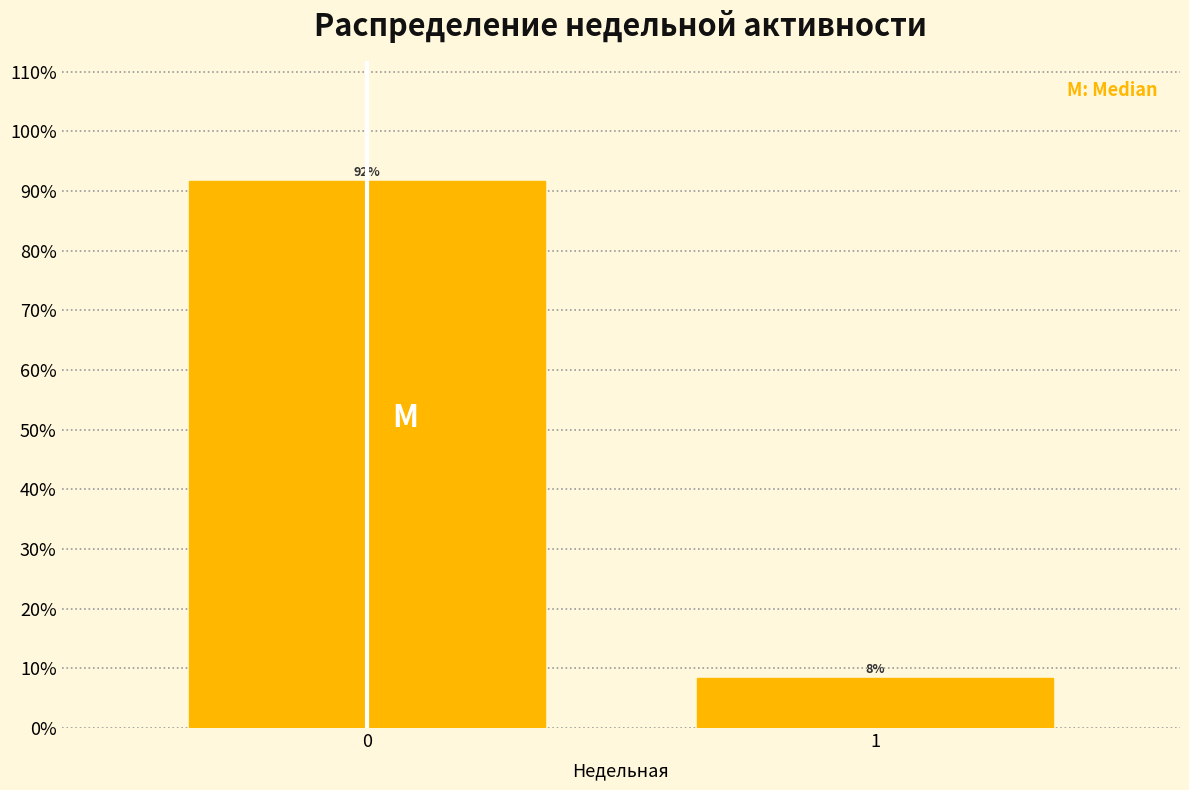

What is the smallest value displayed?

8.4